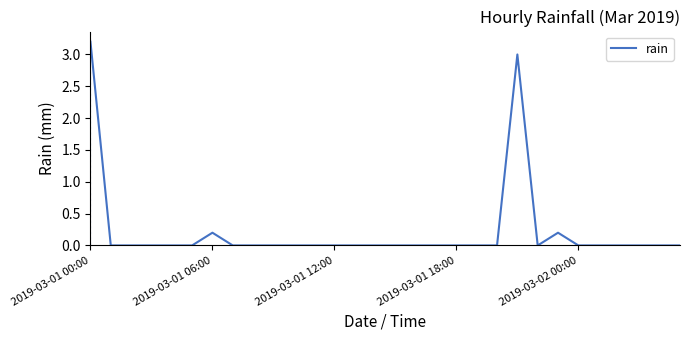

What is the difference between the maximum and minimum values?

3.2